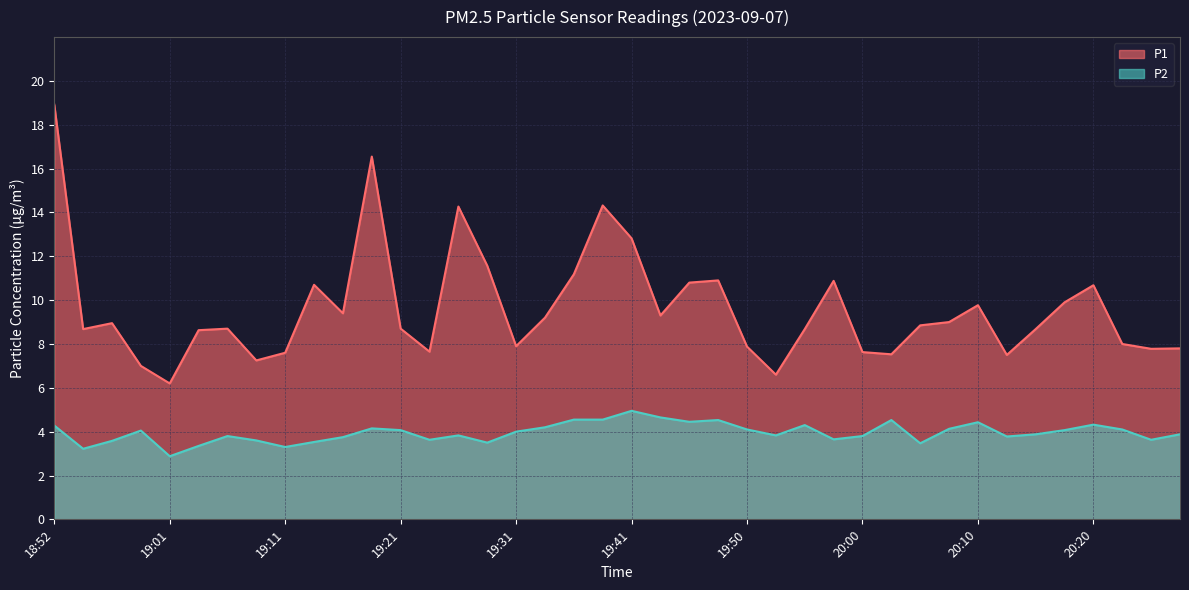

At which category does P2 reach its first local peak?

18:59